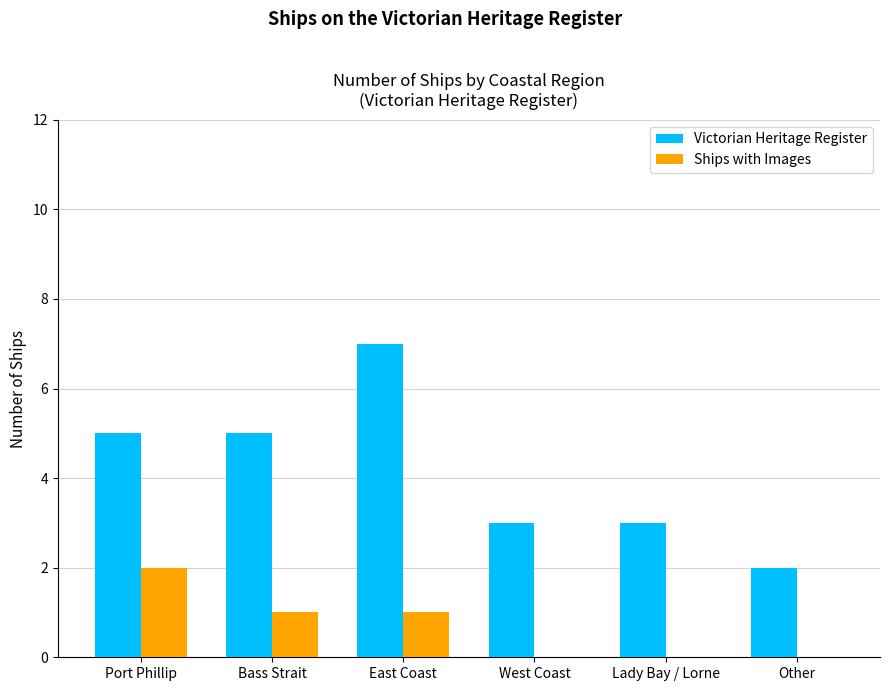

Which series changed the most between Port Phillip and Other?

Victorian Heritage Register